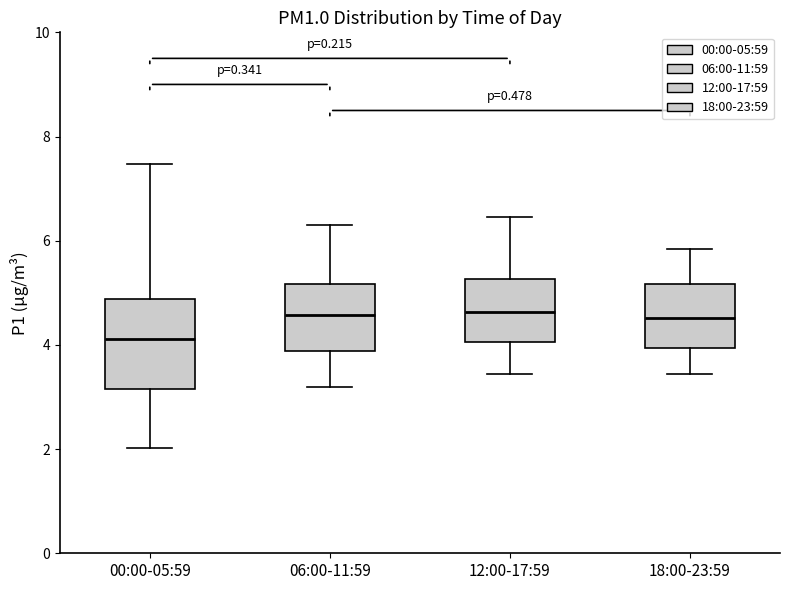

Which box is the tallest, from its lower edge to its upper edge?

00:00-05:59